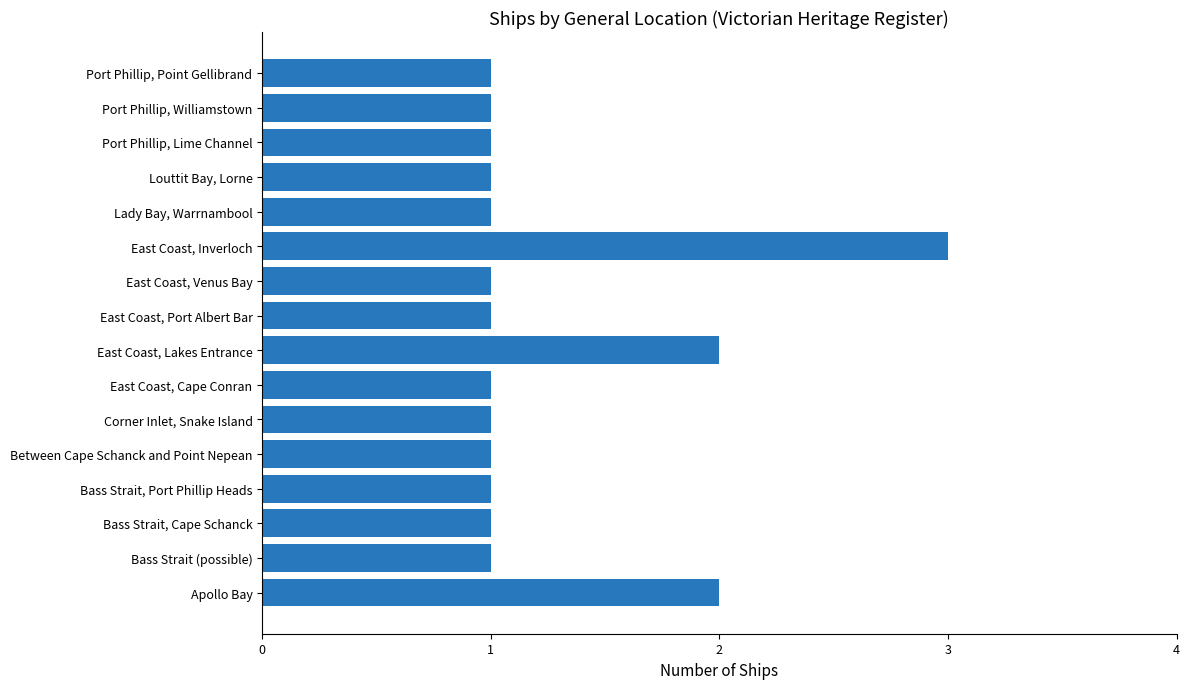

What is the maximum value shown in the chart?

3